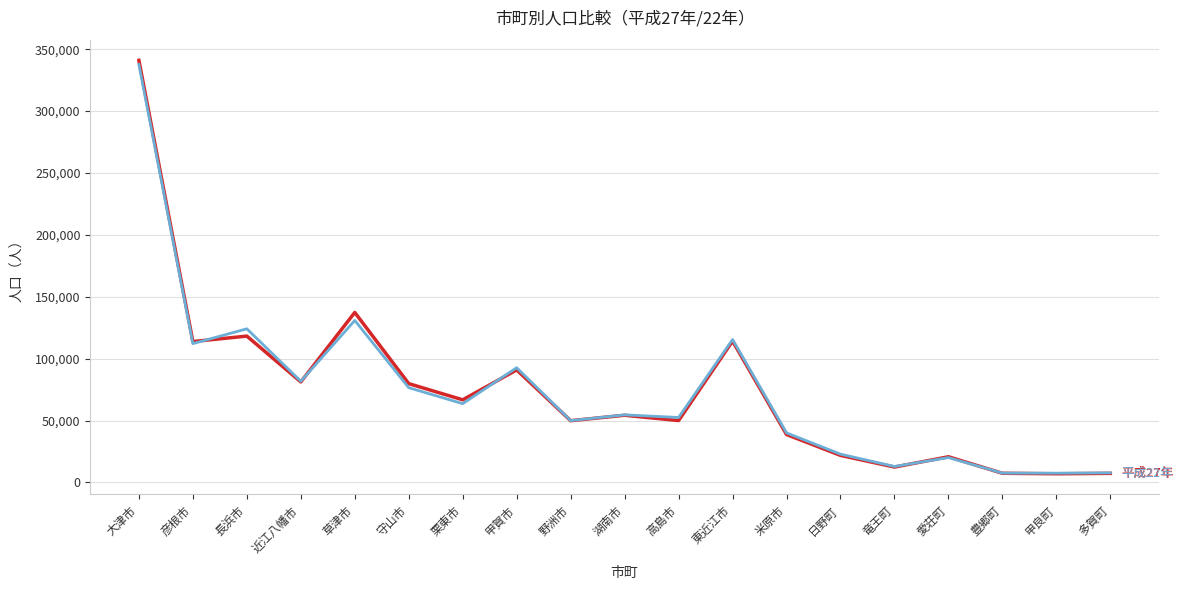

At which category is the sum across all series the highest?

大津市